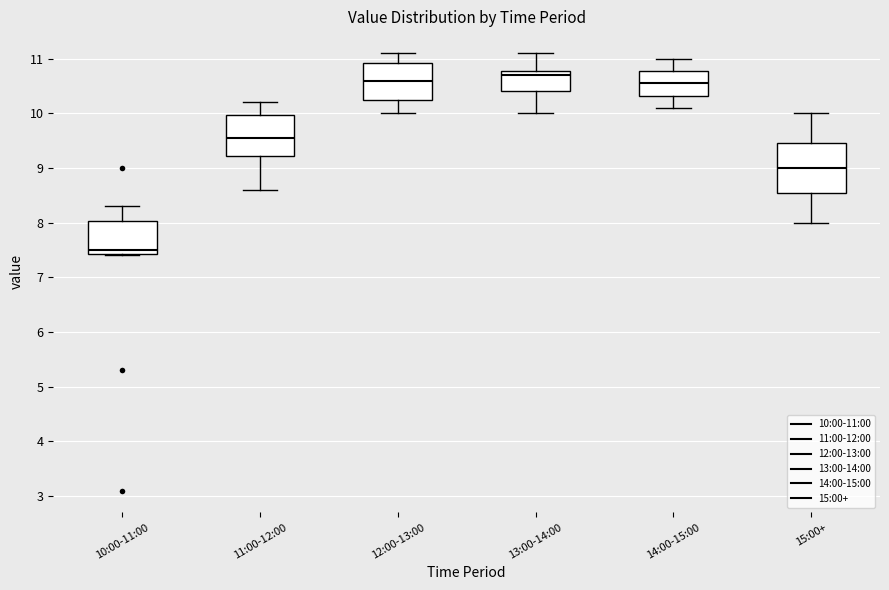

Reading left to right, read every box against the y-axis: the position of its median line, the range the box covers, and the ends of its whiskers. The values are not printed on the chart, so give them approximately, as read against the axis.

10:00-11:00: median 7.5, box 7.4 to 8.0, whiskers 7.4 to 8.3
11:00-12:00: median 9.6, box 9.2 to 10.0, whiskers 8.6 to 10.2
12:00-13:00: median 10.6, box 10.3 to 10.9, whiskers 10.0 to 11.1
13:00-14:00: median 10.7, box 10.4 to 10.8, whiskers 10.0 to 11.1
14:00-15:00: median 10.6, box 10.3 to 10.8, whiskers 10.1 to 11.0
15:00+: median 9.0, box 8.6 to 9.5, whiskers 8.0 to 10.0